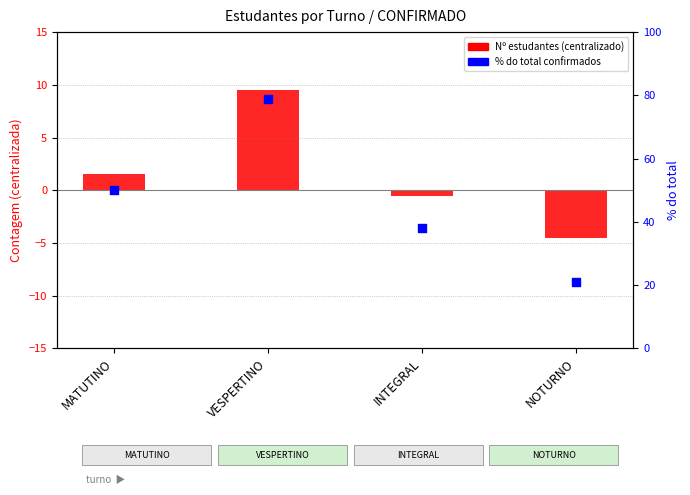

Which series contains the highest Y value?

% do total